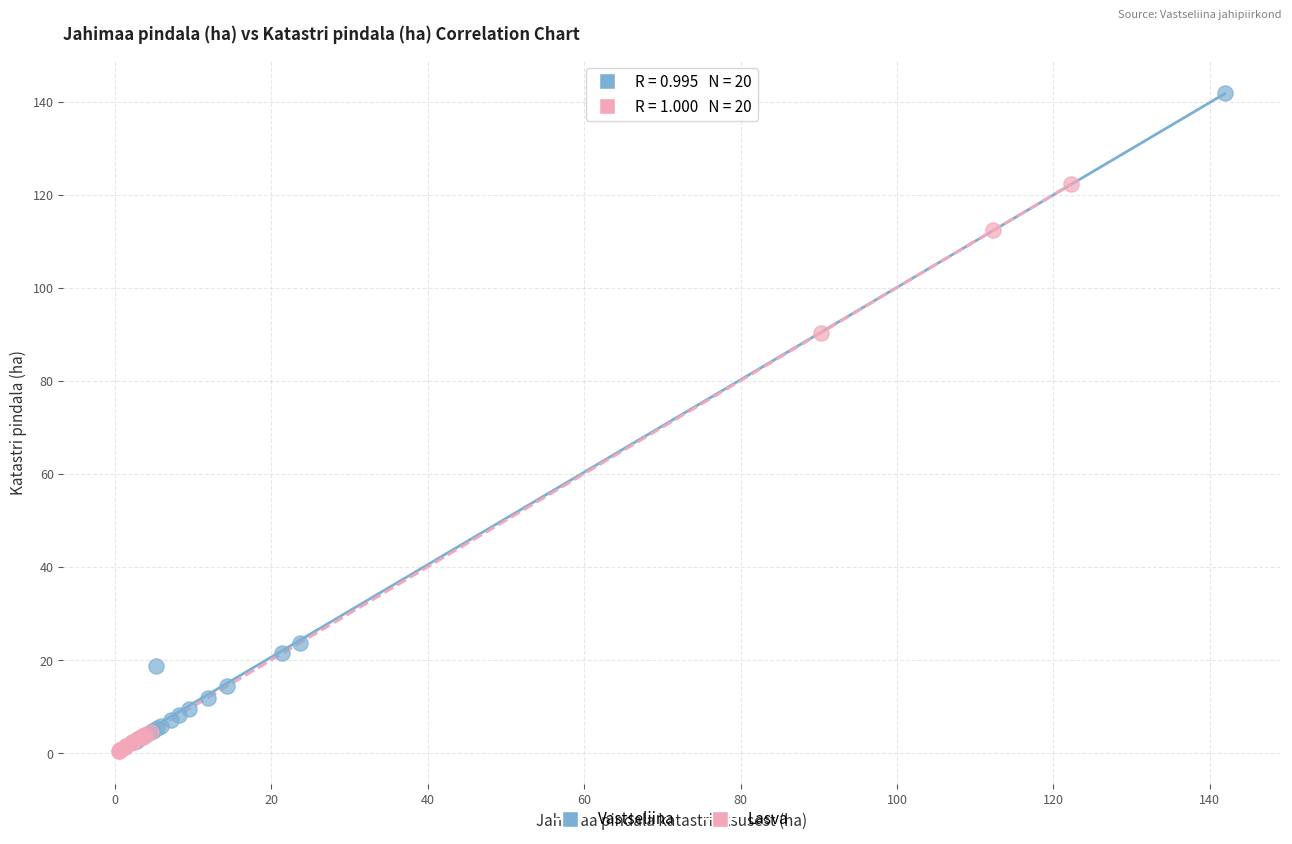

Which series has the largest Y range (max minus min)?

Vastseliina